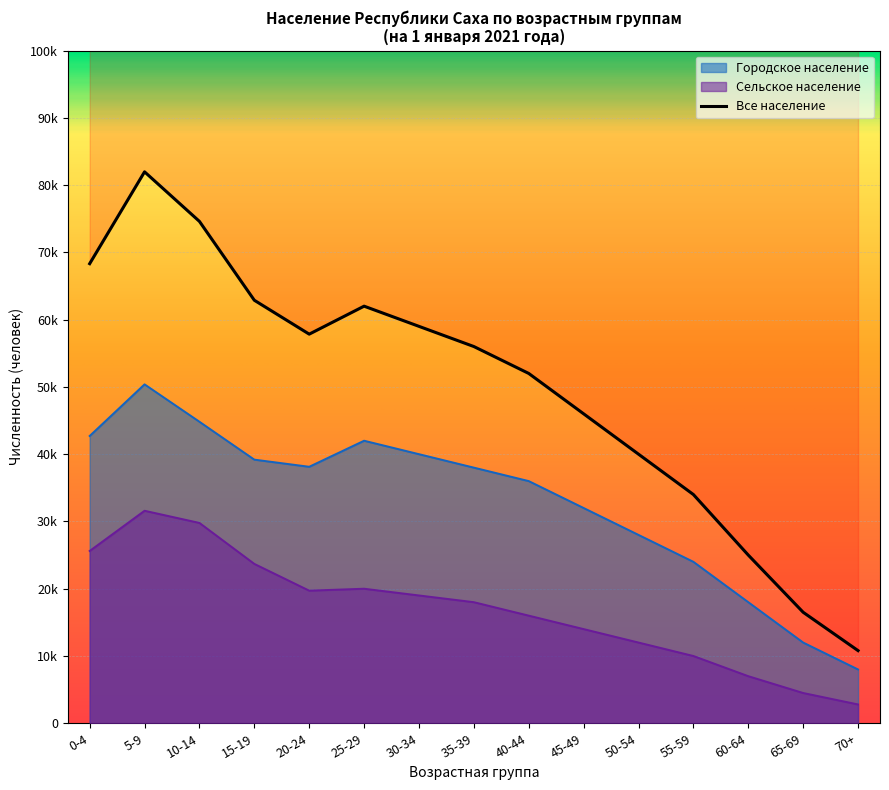

Where is the first local minimum for Сельское (муж+жен)?

20-24